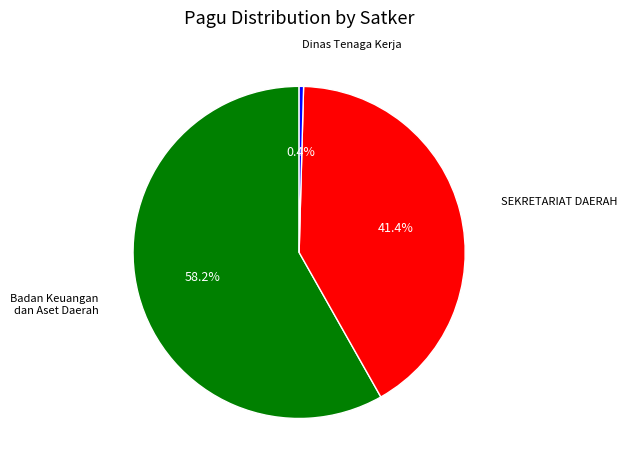

Is there any slice that represents more than half of the pie?

Yes